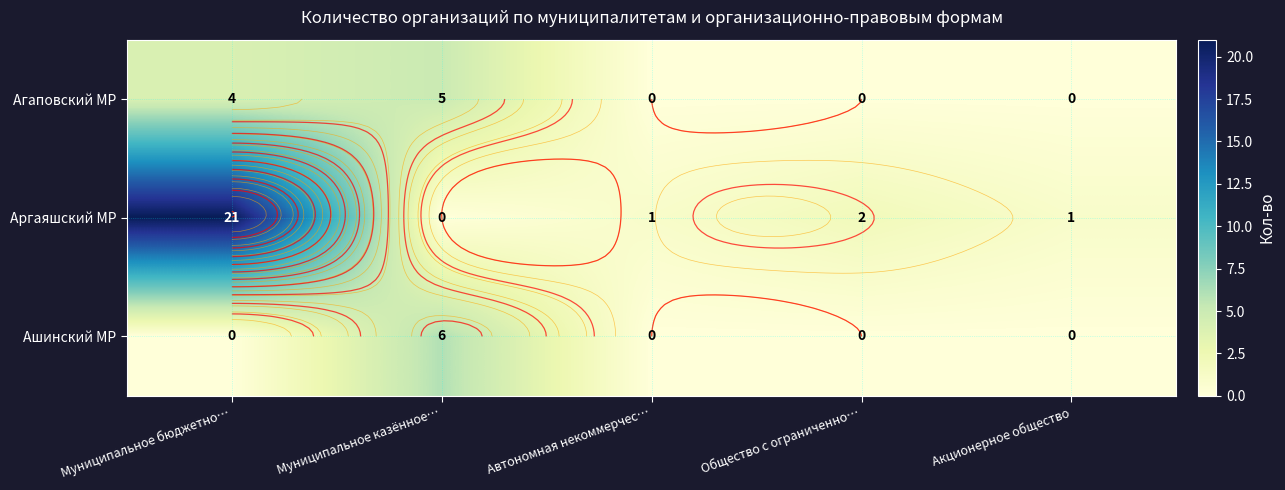

How many data points does each series have?

5